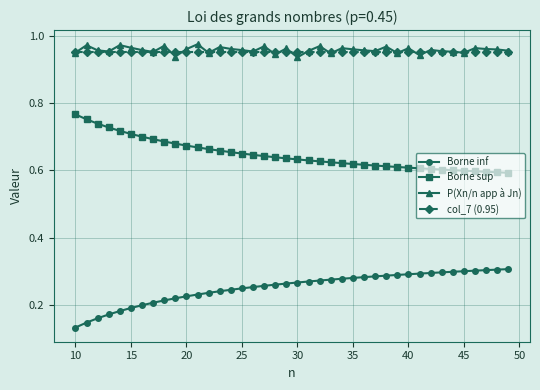

Count the Borne sup values in the range 0 to 1.

40